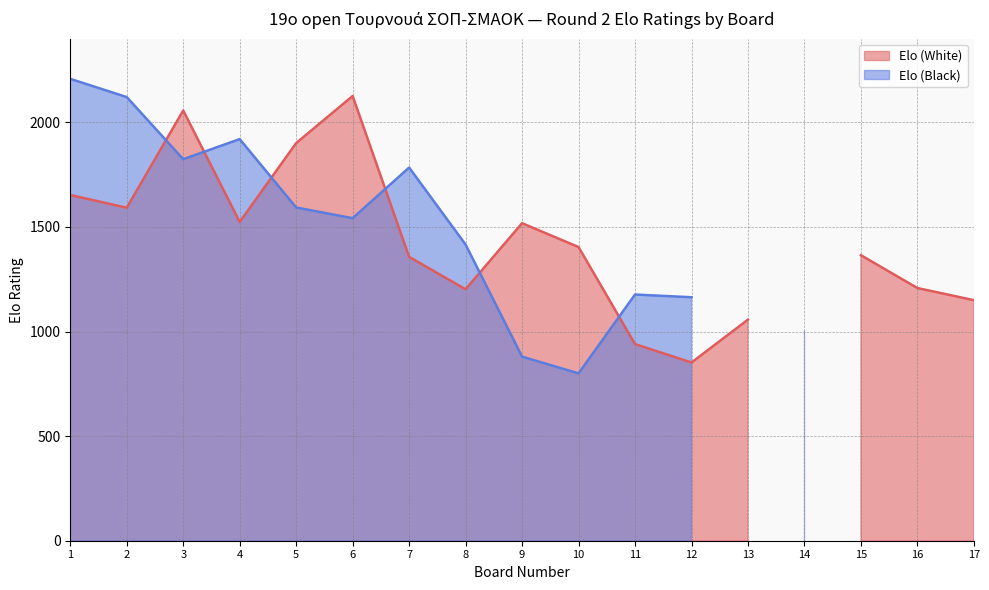

Reading left to right, transcribe all the data shown in this chart.

Elo (White): 1=1653	2=1592	3=2057	4=1524	5=1901	6=2126	7=1357	8=1202	9=1518	10=1404	11=940	12=852	13=1057	14=0	15=1365	16=1208	17=1150
Elo (Black): 1=2208	2=2121	3=1824	4=1920	5=1593	6=1542	7=1784	8=1416	9=880	10=800	11=1177	12=1164	13=0	14=1006	15=0	16=0	17=0
Board: 1=1	2=2	3=3	4=4	5=5	6=6	7=7	8=8	9=9	10=10	11=11	12=12	13=13	14=14	15=15	16=16	17=17